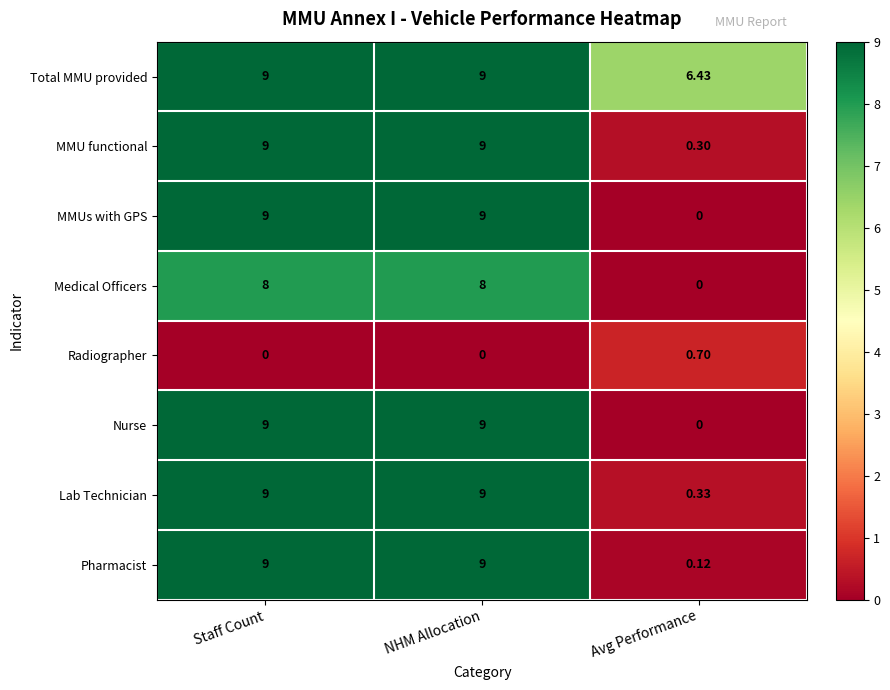

At which label is Nurse closest to 4?

Avg Performance